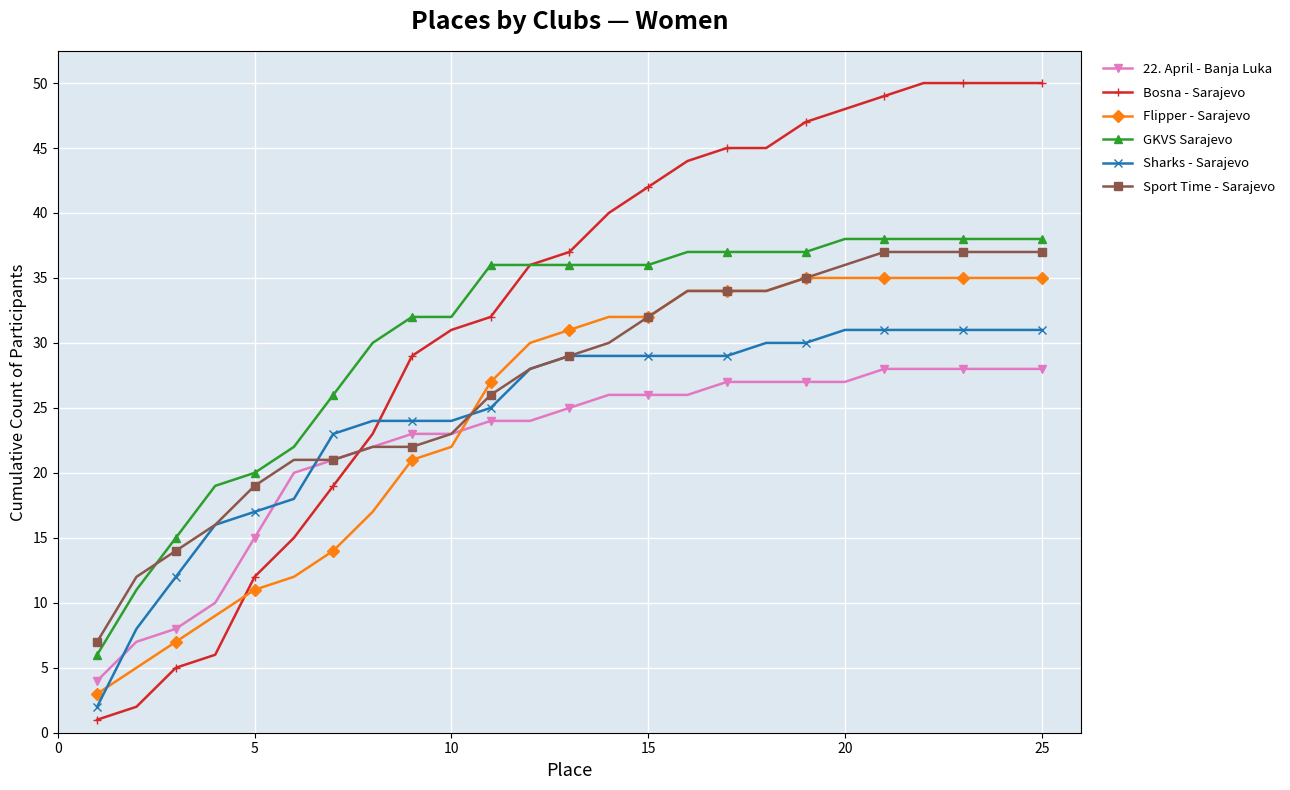

At how many categories does at least one series exceed 39?

12